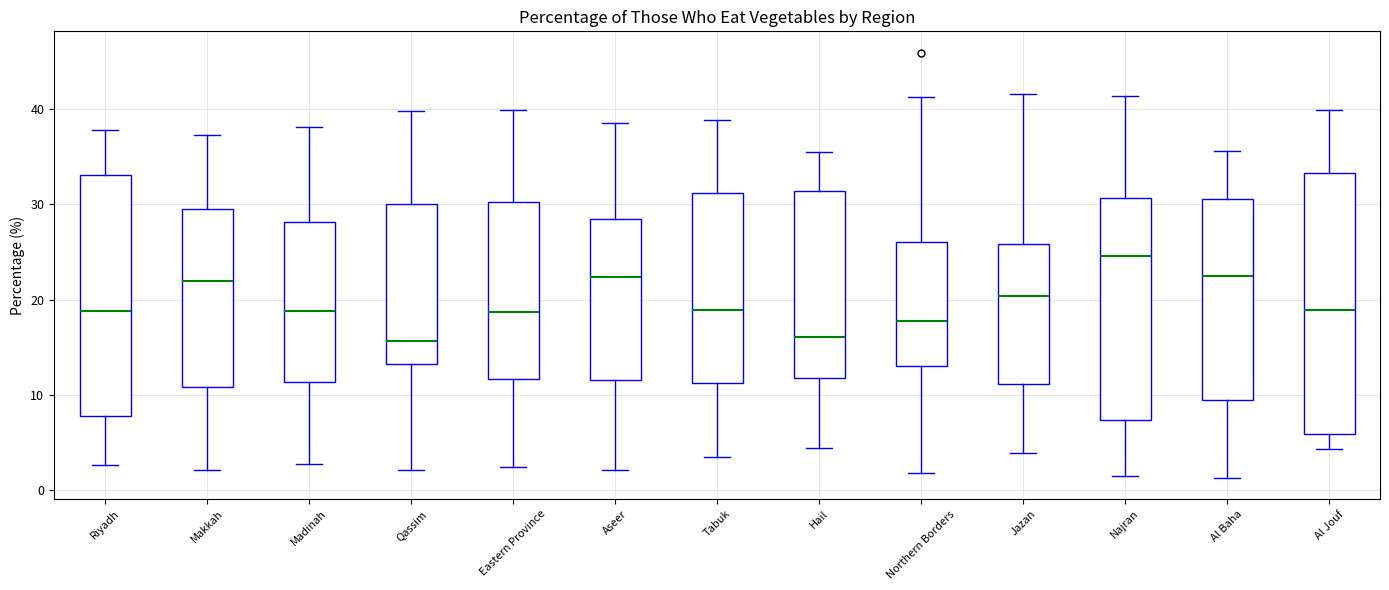

Reading left to right, transcribe this box plot: for each box, give where its median line is, the range the box spans, and where its two whiskers end, as read against the y-axis. The values are not printed on the chart, so give them approximately, as read against the axis.

Riyadh: median 19, box 8 to 33, whiskers 3 to 38
Makkah: median 22, box 11 to 30, whiskers 2 to 37
Madinah: median 19, box 11 to 28, whiskers 3 to 38
Qassim: median 16, box 13 to 30, whiskers 2 to 40
Eastern Province: median 19, box 12 to 30, whiskers 2 to 40
Aseer: median 22, box 12 to 28, whiskers 2 to 39
Tabuk: median 19, box 11 to 31, whiskers 3 to 39
Hail: median 16, box 12 to 31, whiskers 4 to 36
Northern Borders: median 18, box 13 to 26, whiskers 2 to 41
Jazan: median 20, box 11 to 26, whiskers 4 to 42
Najran: median 25, box 7 to 31, whiskers 1 to 41
Al Baha: median 23, box 9 to 31, whiskers 1 to 36
Al Jouf: median 19, box 6 to 33, whiskers 4 to 40